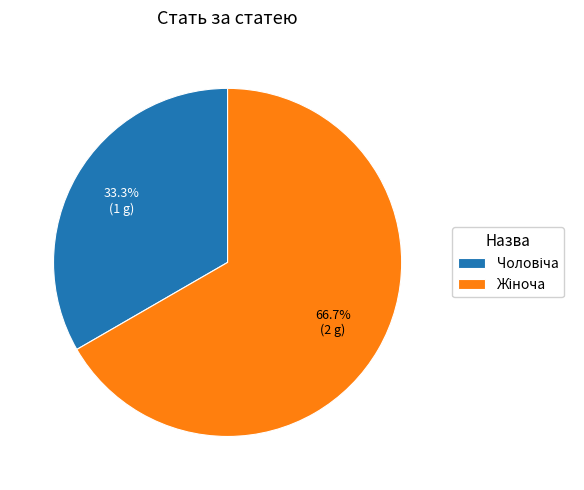

Is there any slice that represents more than half of the pie?

Yes